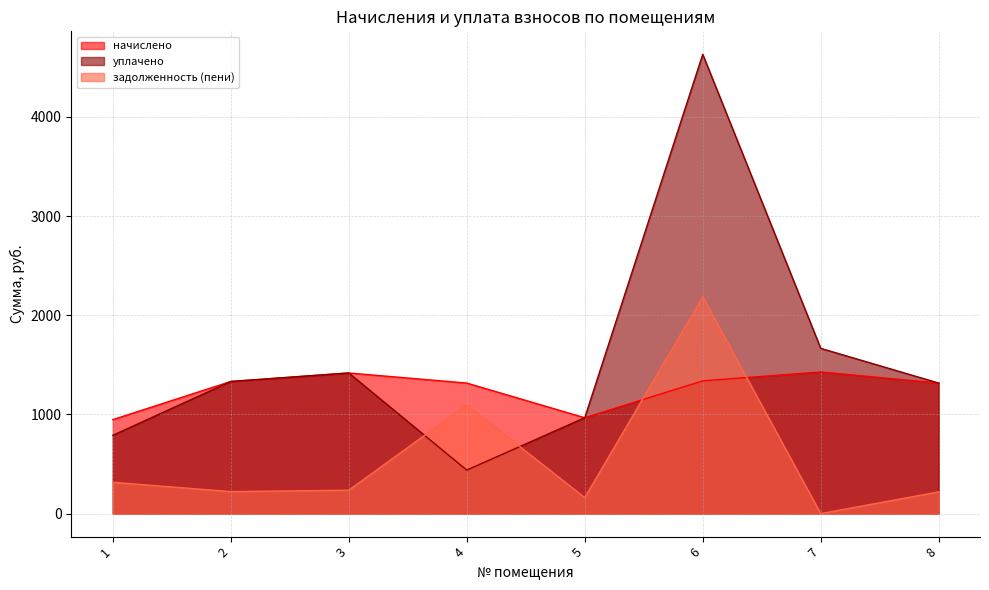

What is the average value of the уплачено series?

1570.1